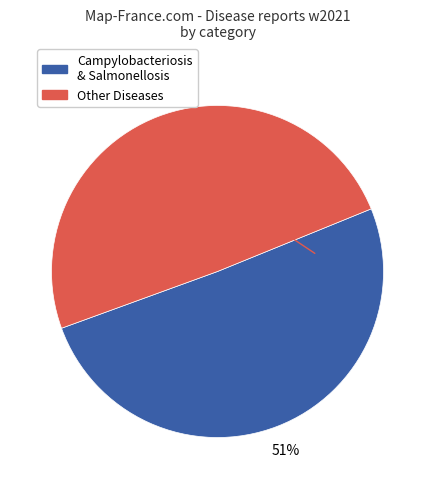

To the nearest percent, what is the average slice percentage?

50%